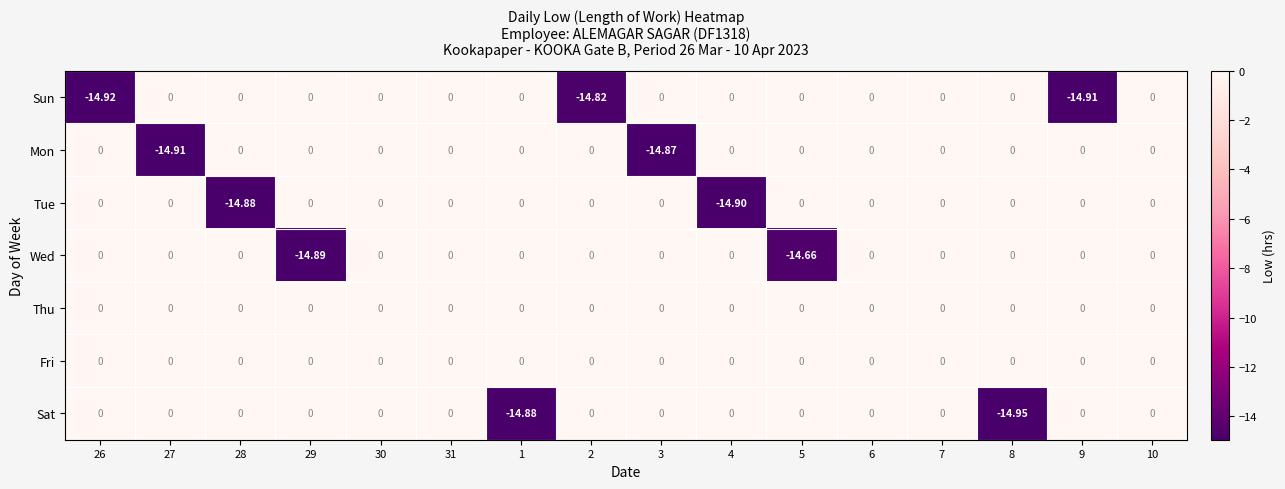

Which series has the widest spread of values?

Sat